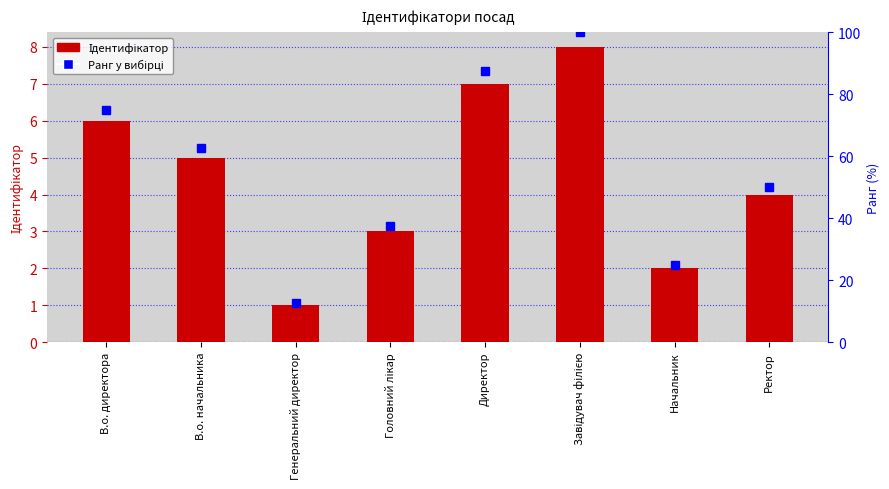

Which category has the highest value in the Ранг у вибірці series?

Завідувач філією